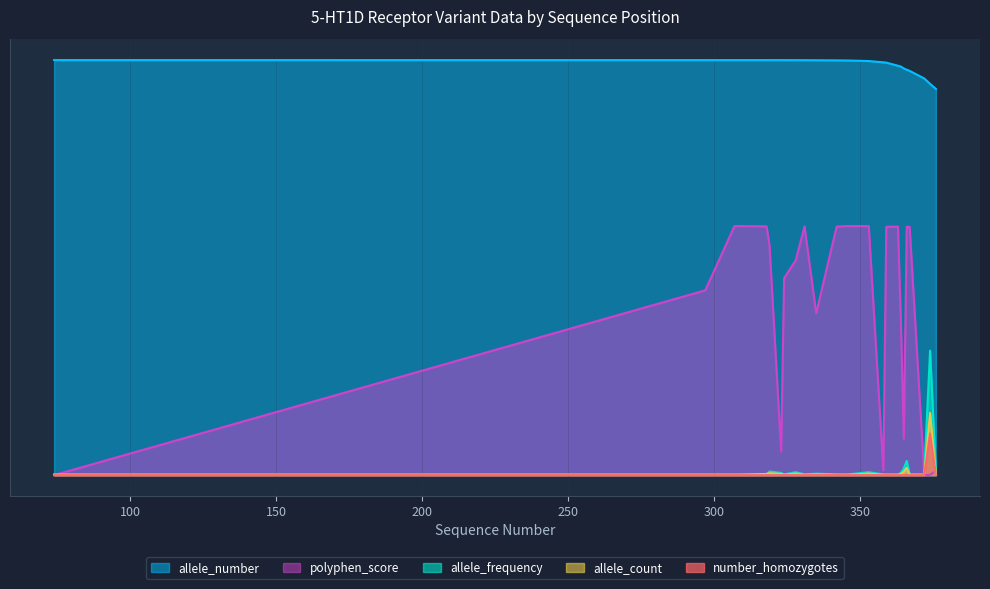

At which category is the sum across all series the highest?

366